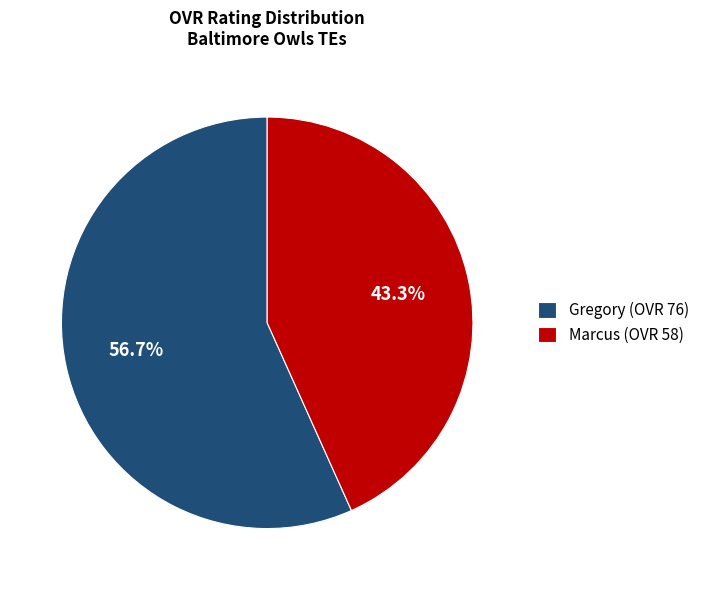

True or false: Marcus accounts for 43% of the total.

True